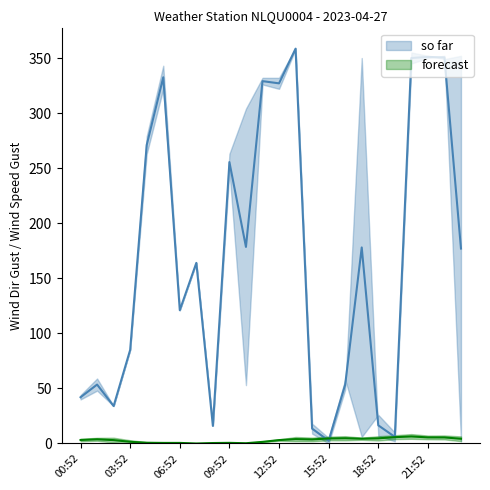

What is the difference between the second highest and minimum values?

5.8